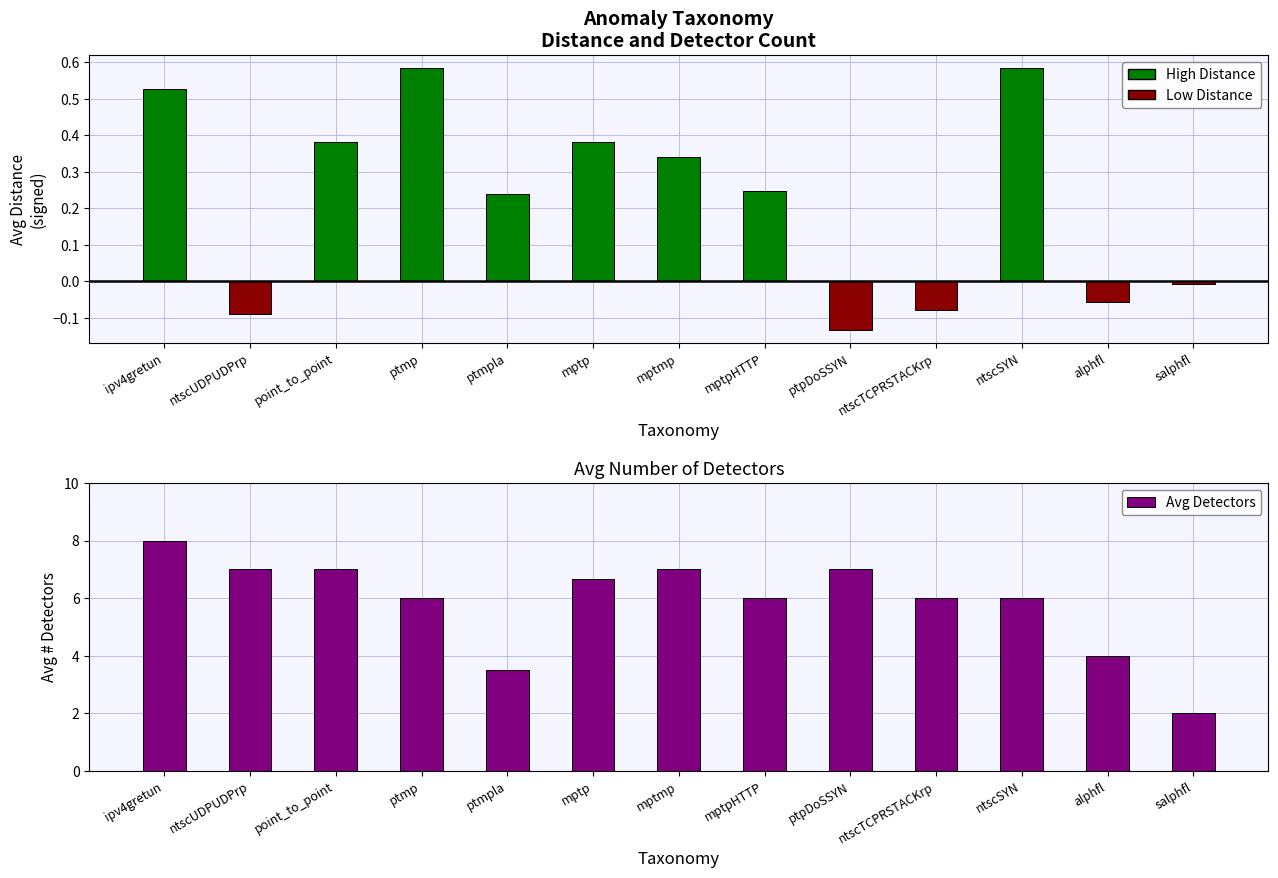

What is the difference between the second highest and second lowest values?

3.5